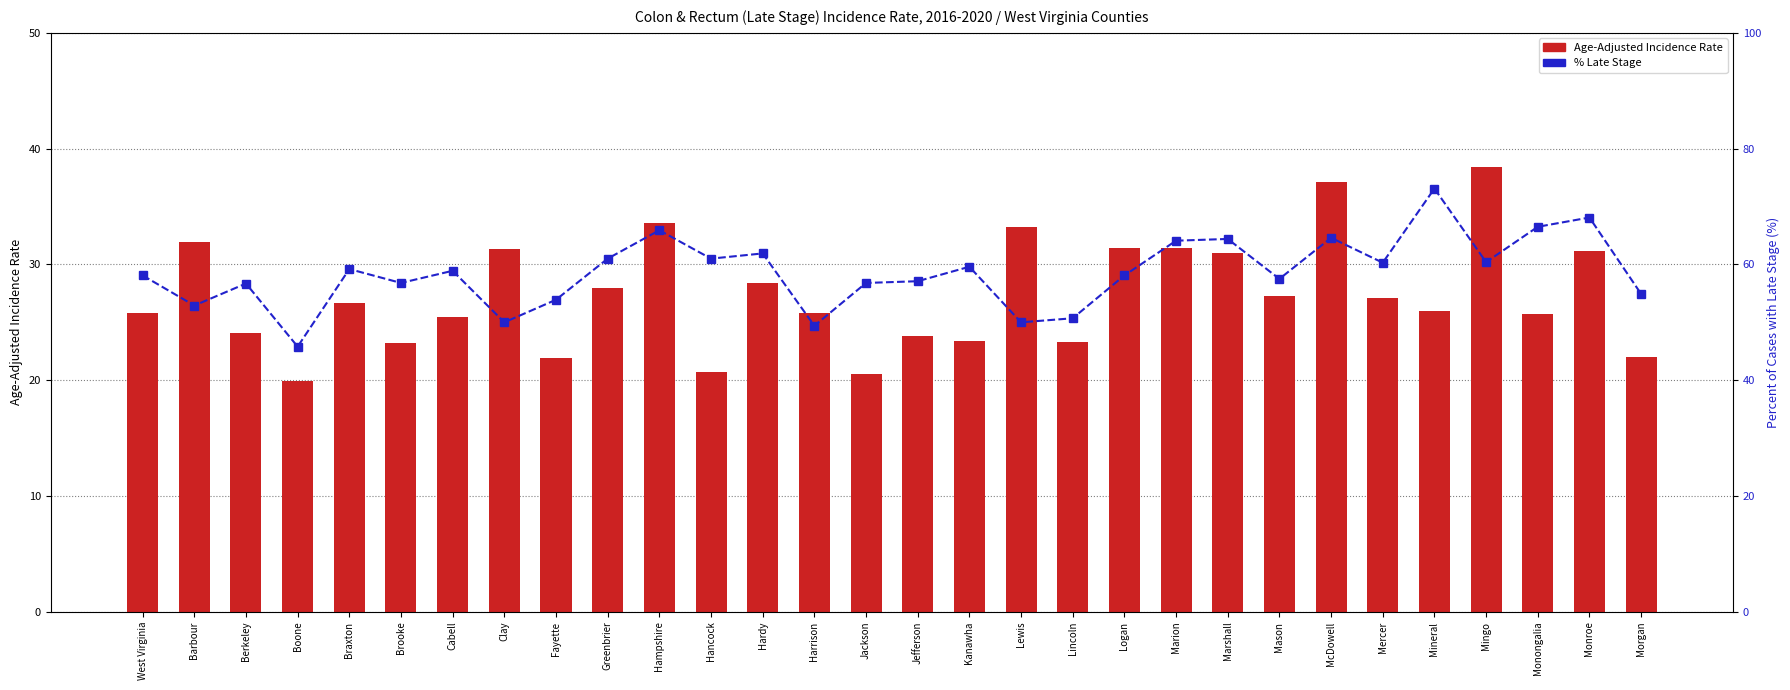

What is the average value of the percentile rank within the sample series?

58.6